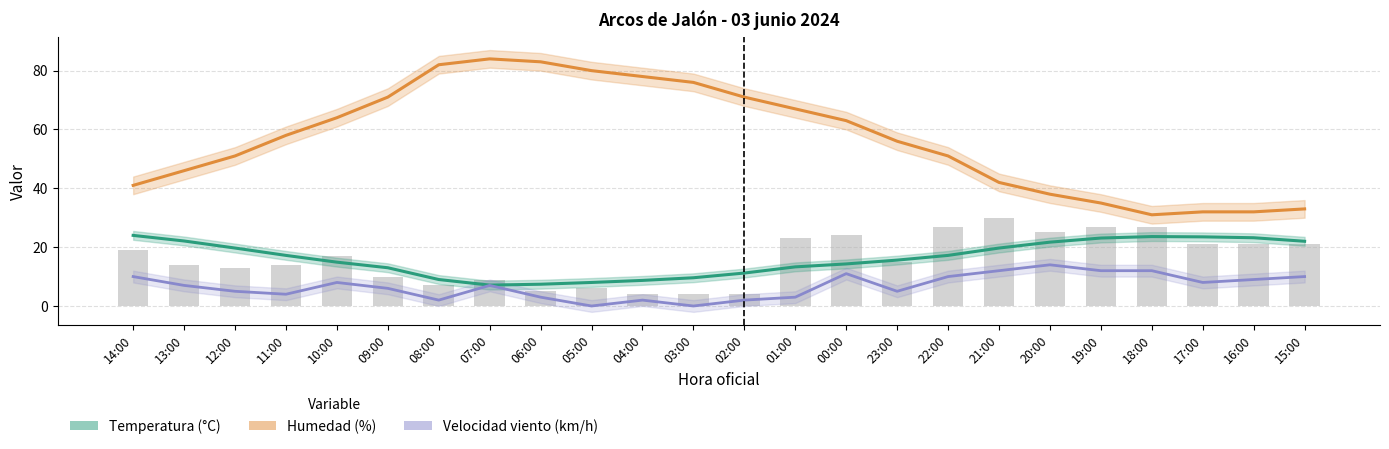

Which series has the largest range (max minus min)?

Humedad (%)